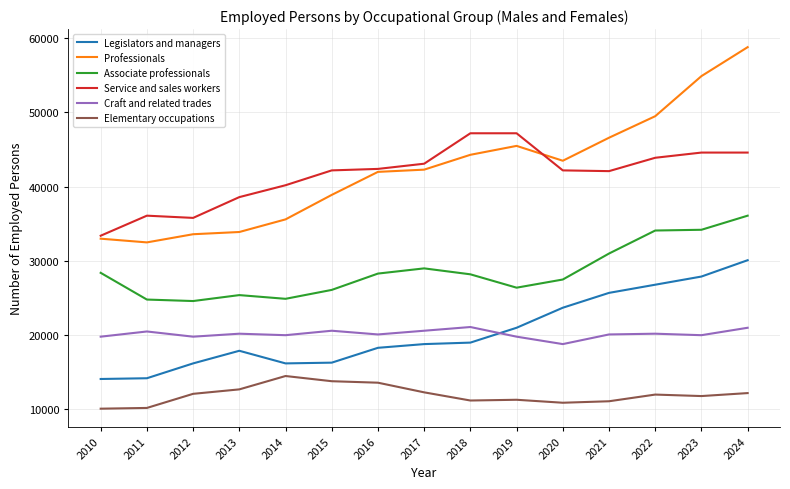

Count the number of data series in this chart.

6